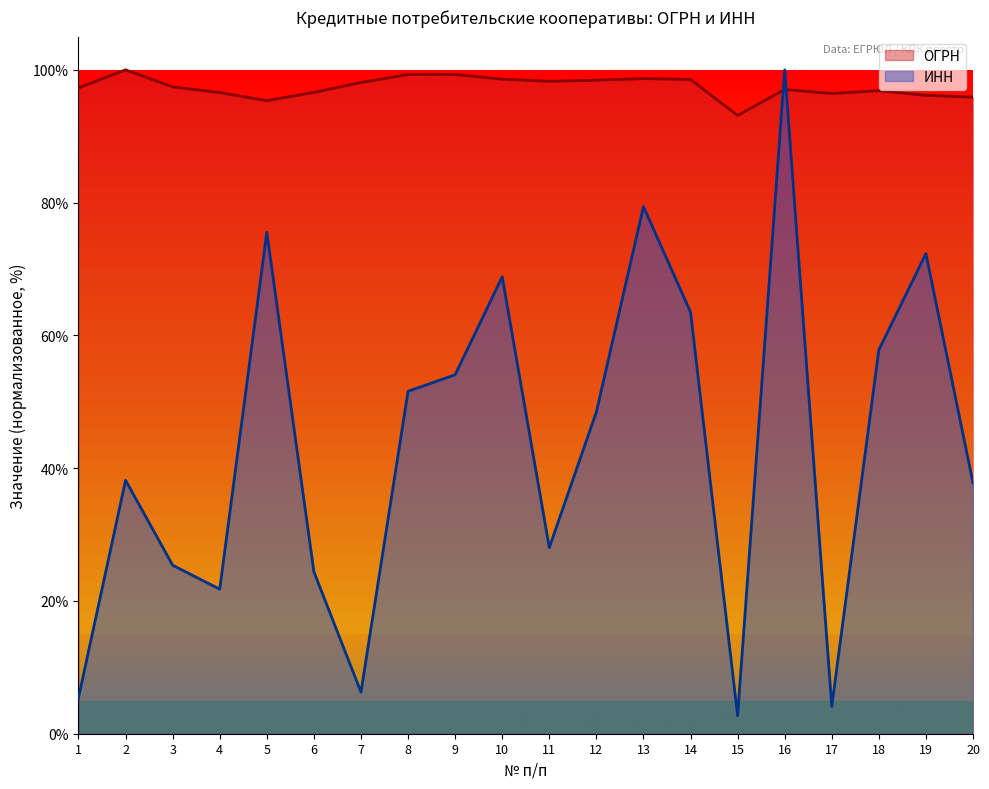

At which category is the sum across all series the highest?

16